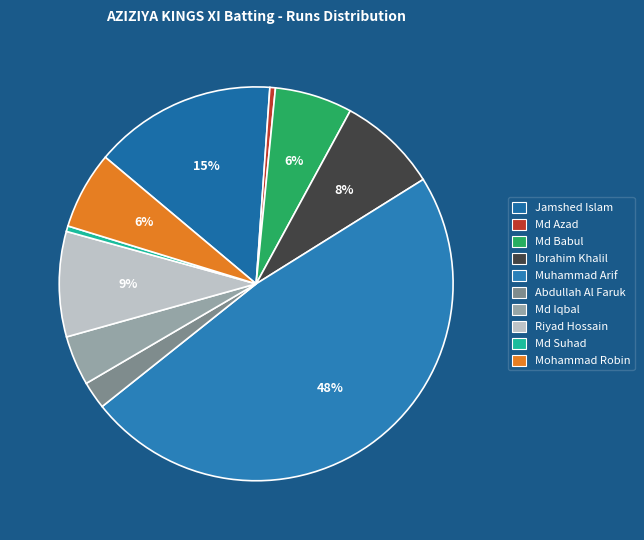

Does Riyad Hossain represent more than half of the total?

No